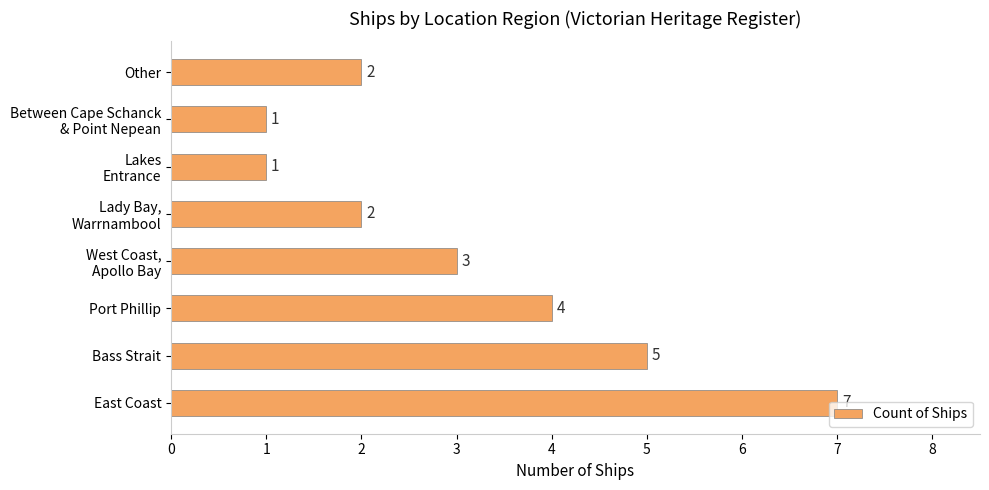

Is it true that the value at Port Phillip is 1?

False